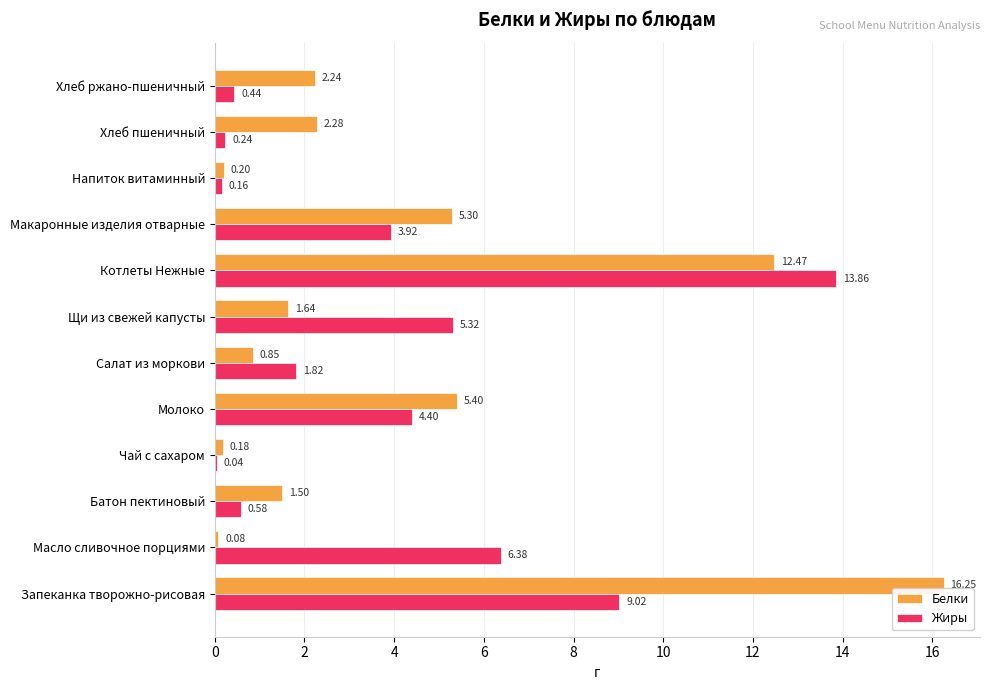

Which series has the largest total across all categories?

Белки